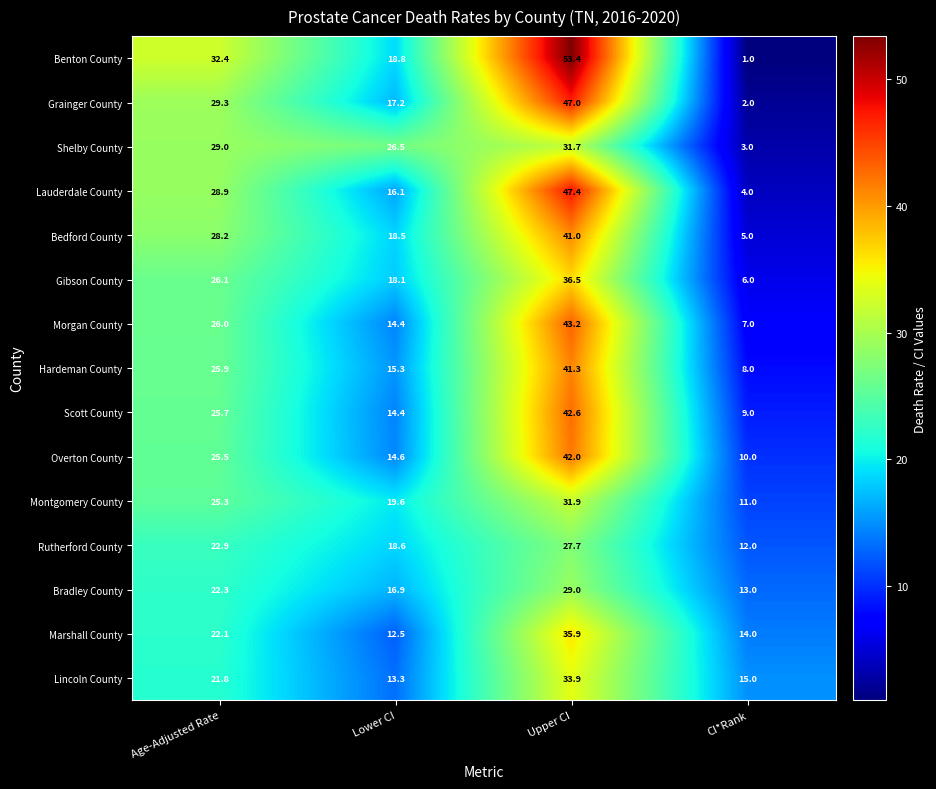

What is the difference between the maximum and minimum values in the Bradley County series?

16.0